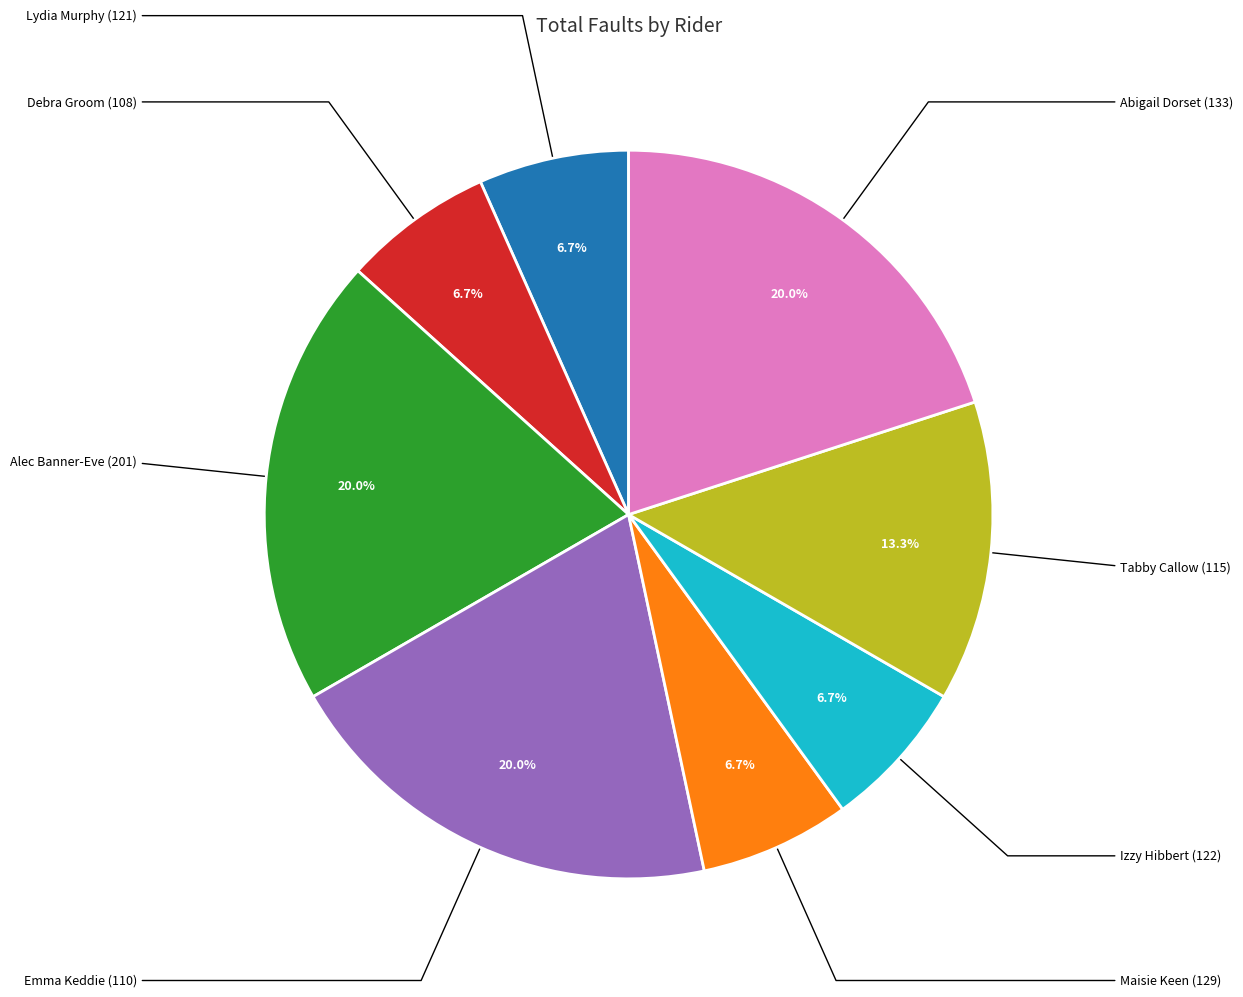

Is there a majority slice in this chart?

No